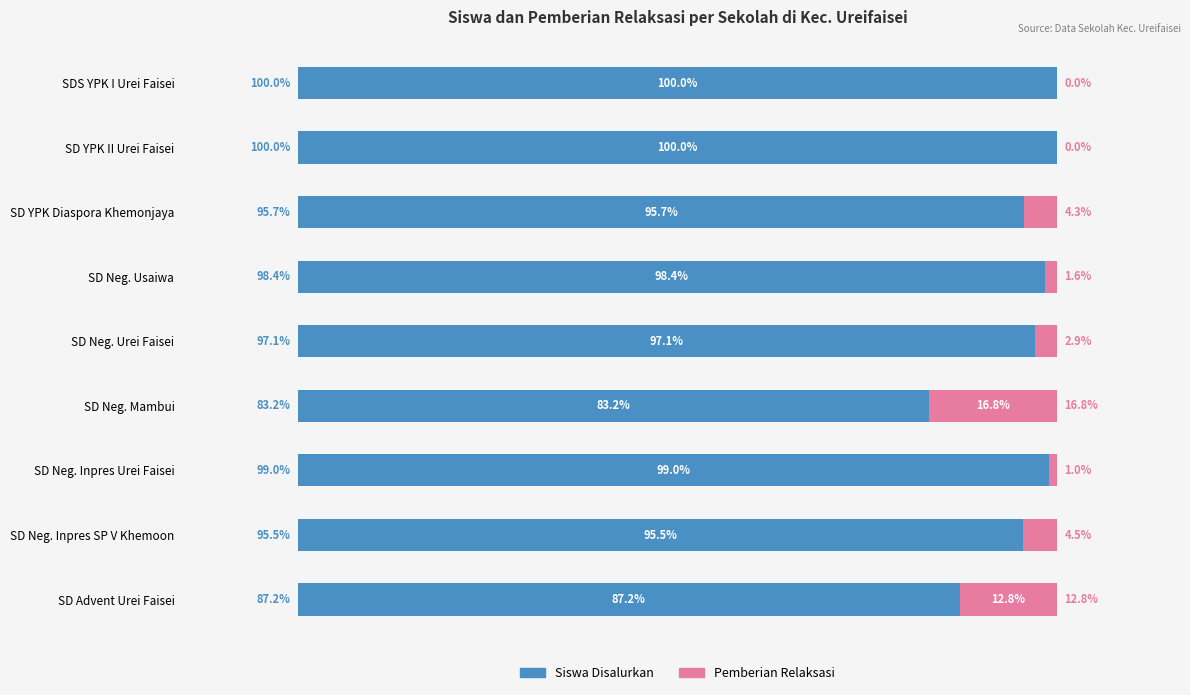

Where is Siswa Disalurkan nearest to the value 91?

SD Advent Urei Faisei